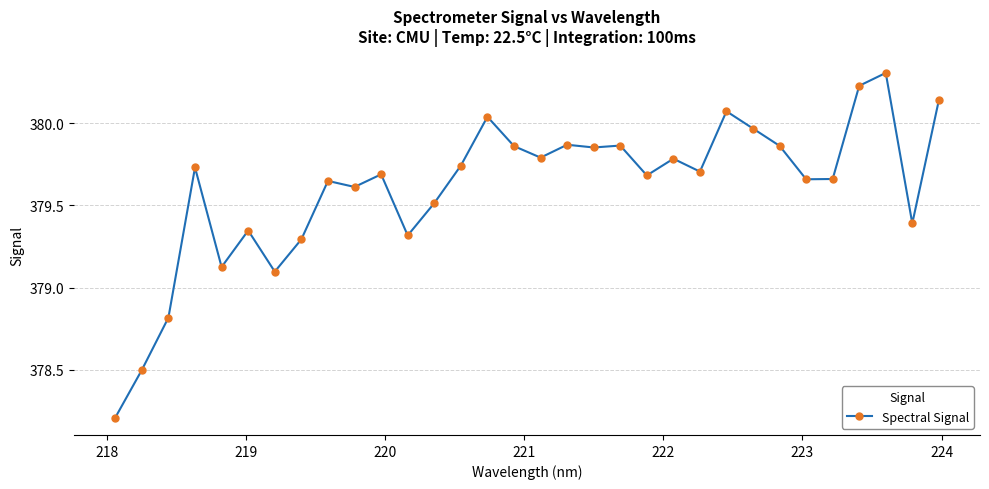

How many values exceed 379?

29